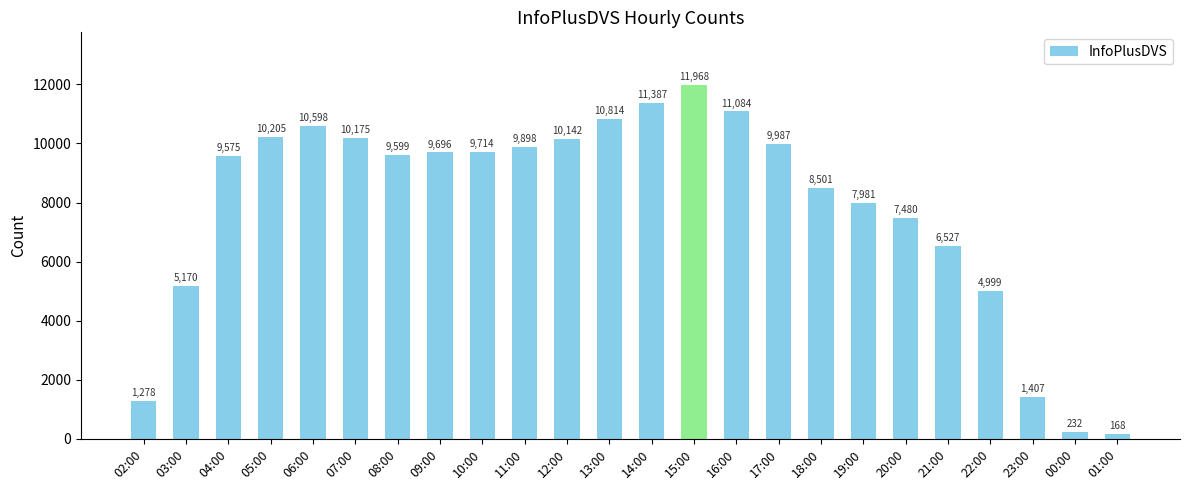

The chart shows a value of 5582 at 15:00. True or false?

False